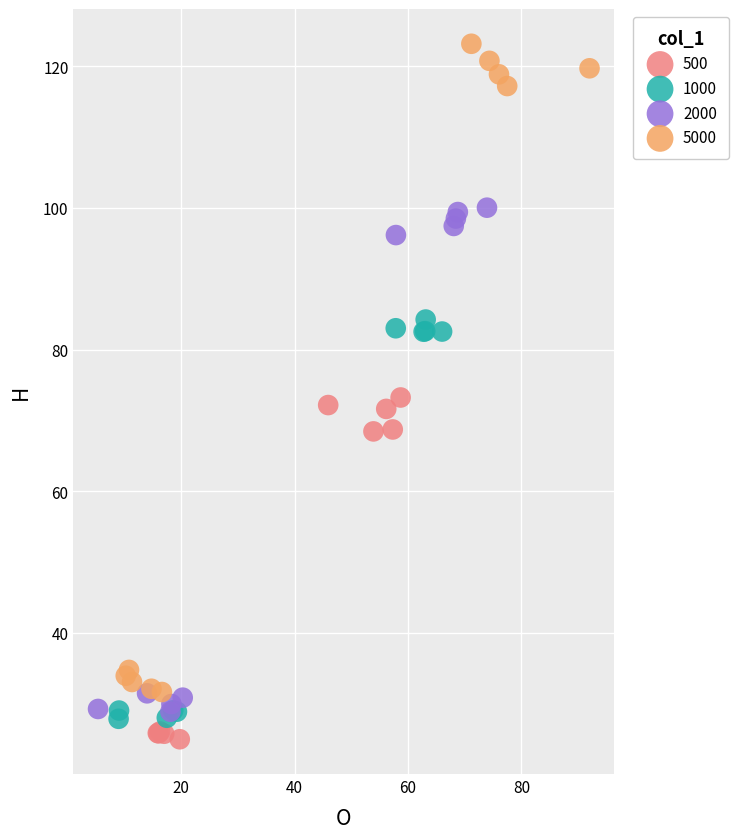

Which series has the largest Y range (max minus min)?

5000